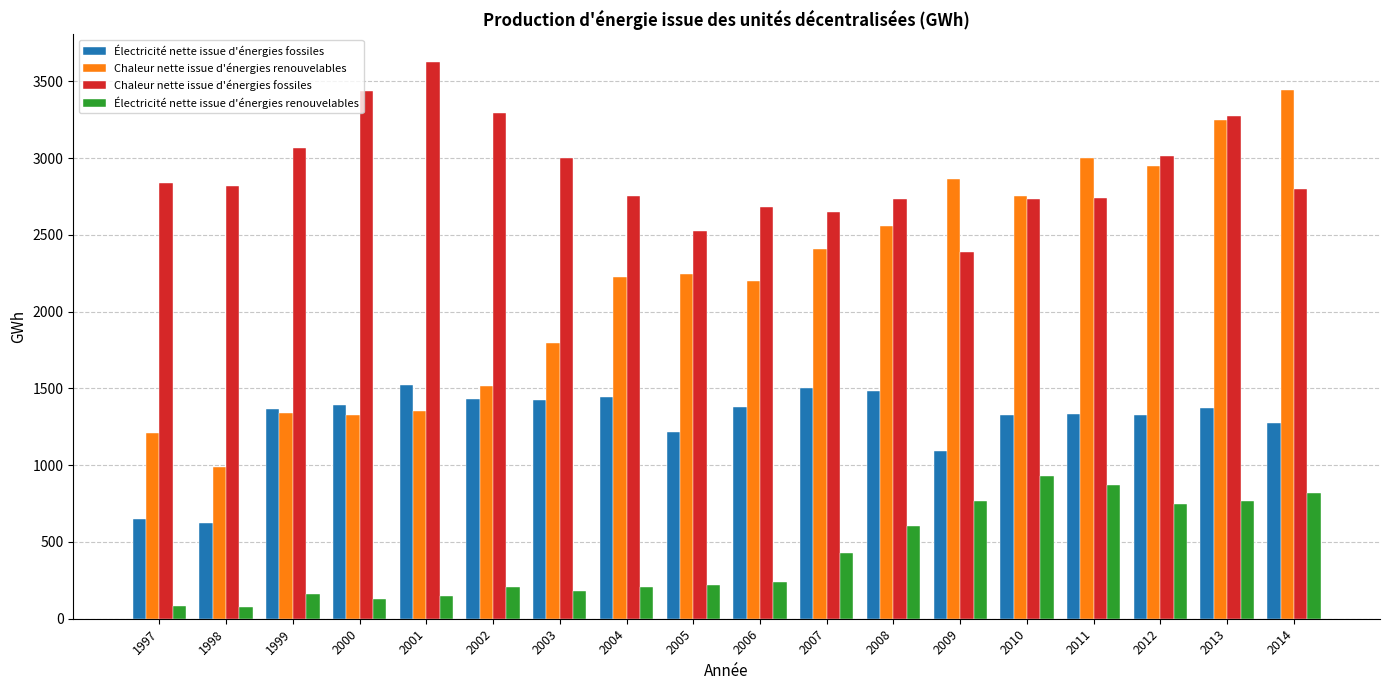

Is it true that Chaleur nette issue d'énergies fossiles equals 4202.2 at 1997?

False